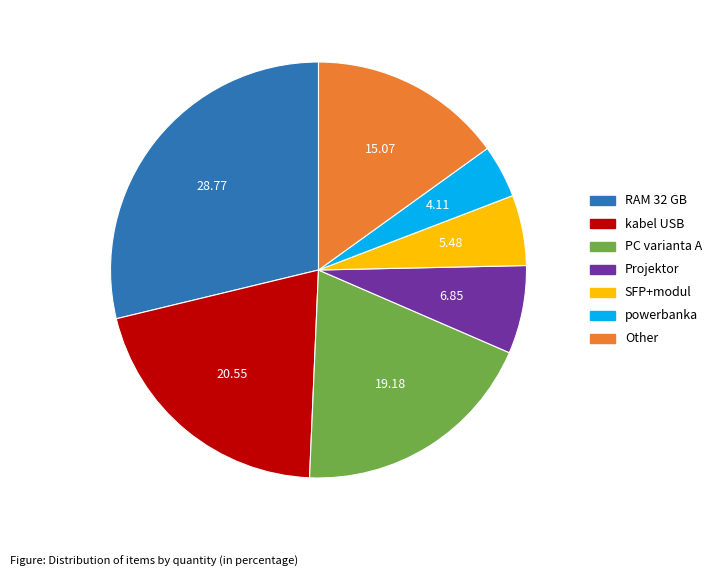

Does any single category account for the majority?

No